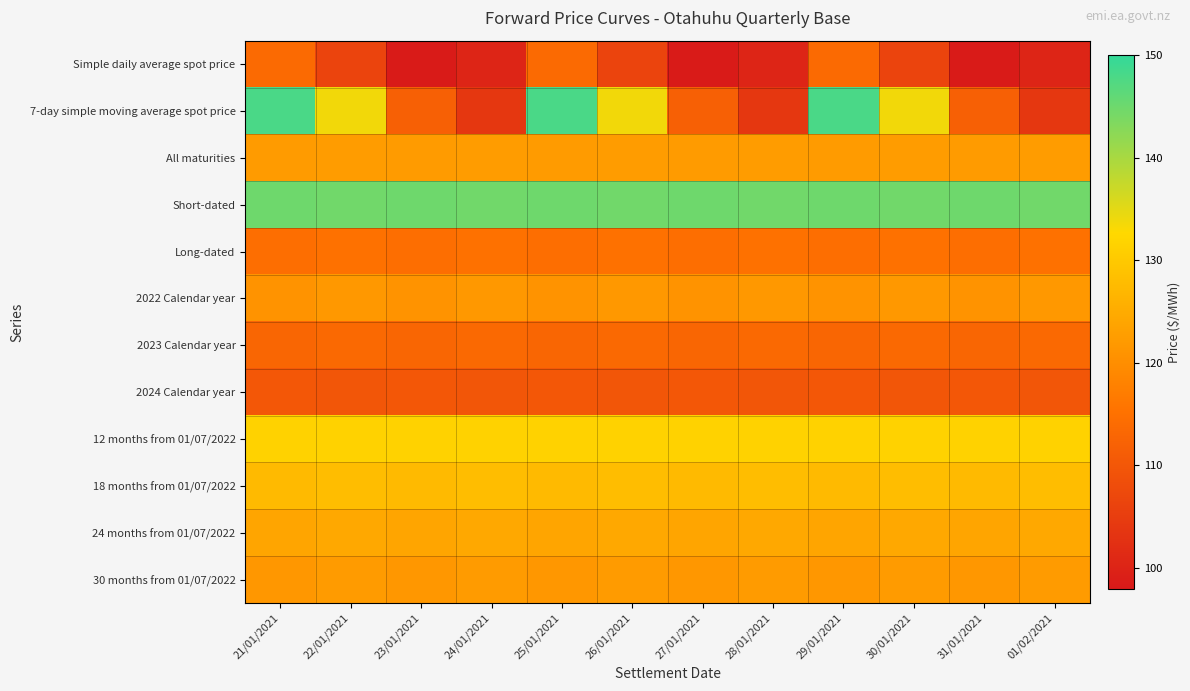

What is the minimum value shown in the chart?

98.5